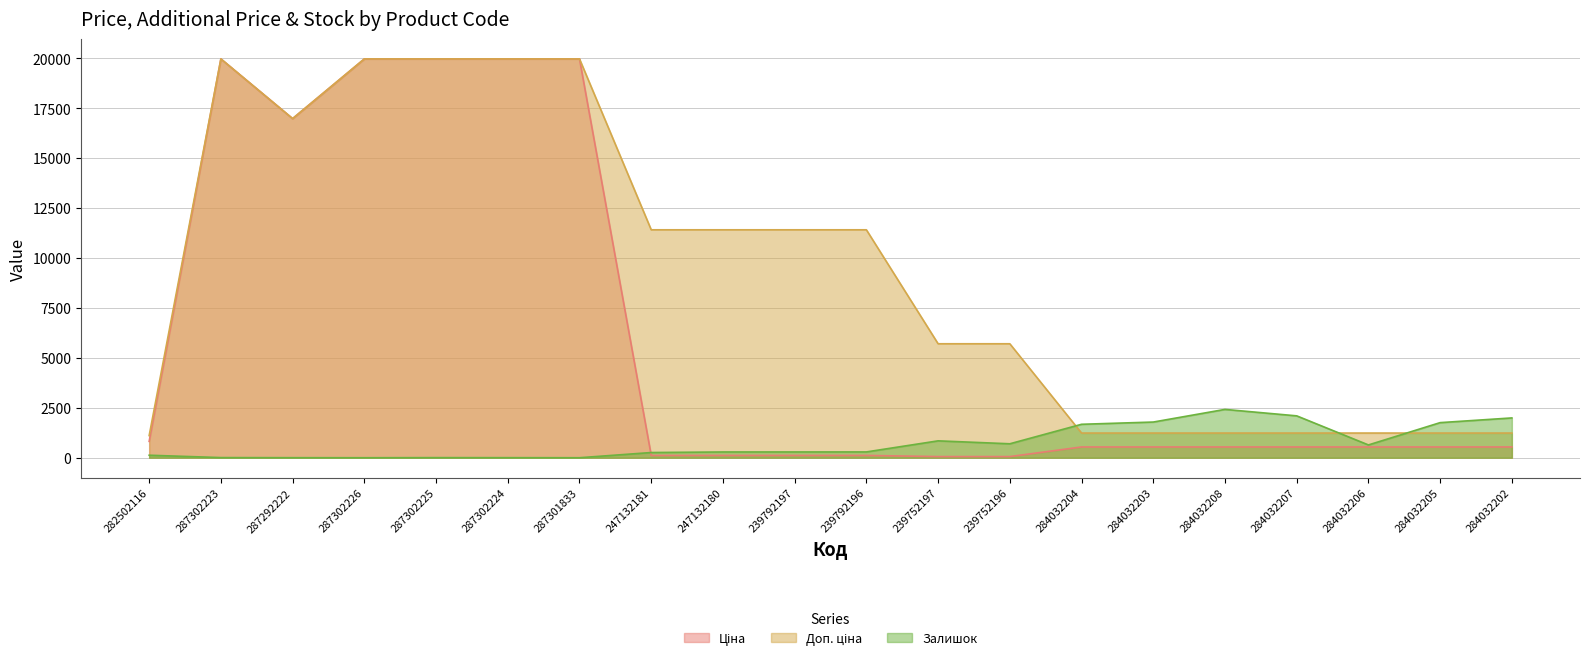

What is the average value of the Доп. ціна series?

9180.2